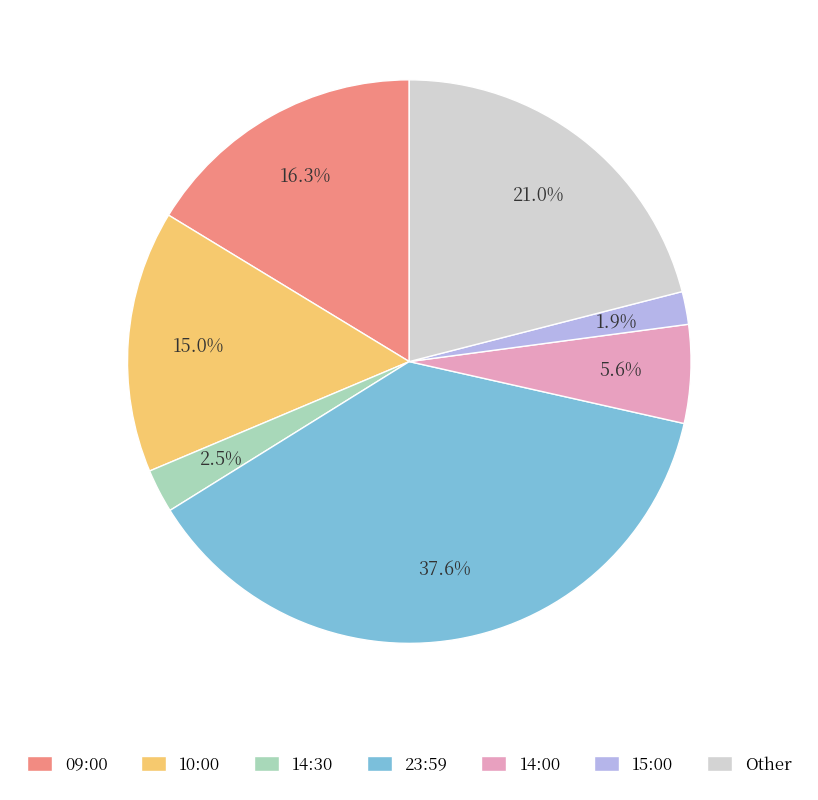

Combined, what portion of the pie is 15:00 and 14:30?

4.4%